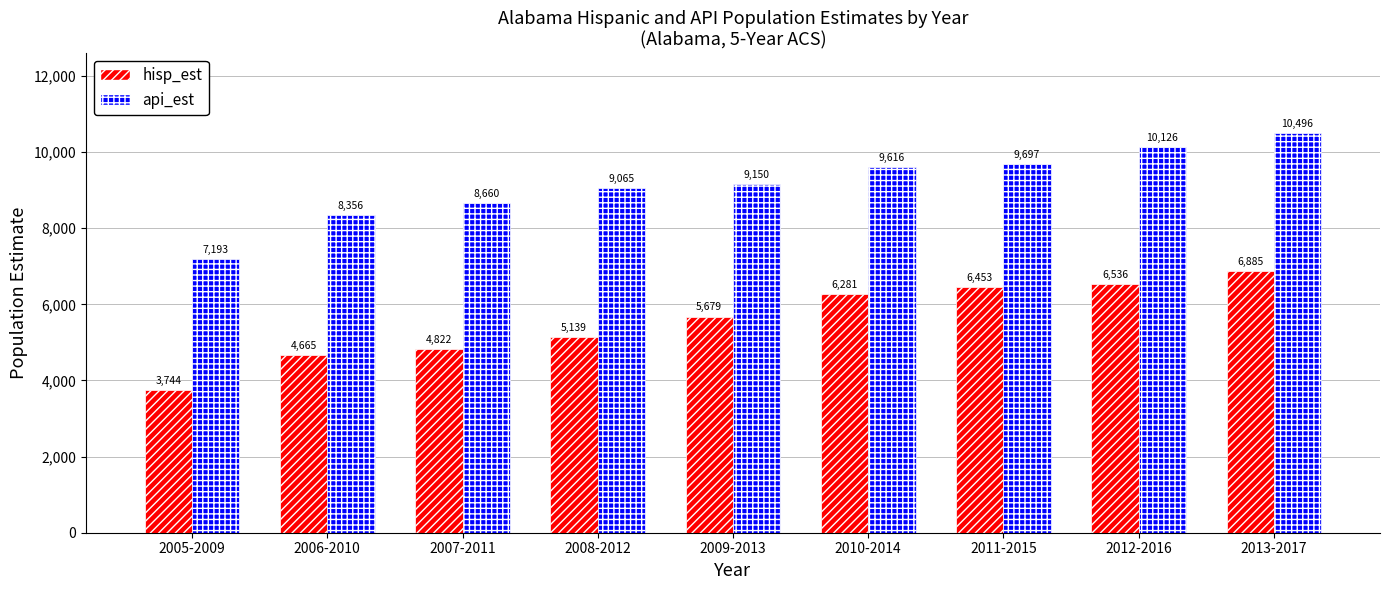

Which series changed the most between 2010-2014 and 2011-2015?

hisp_est